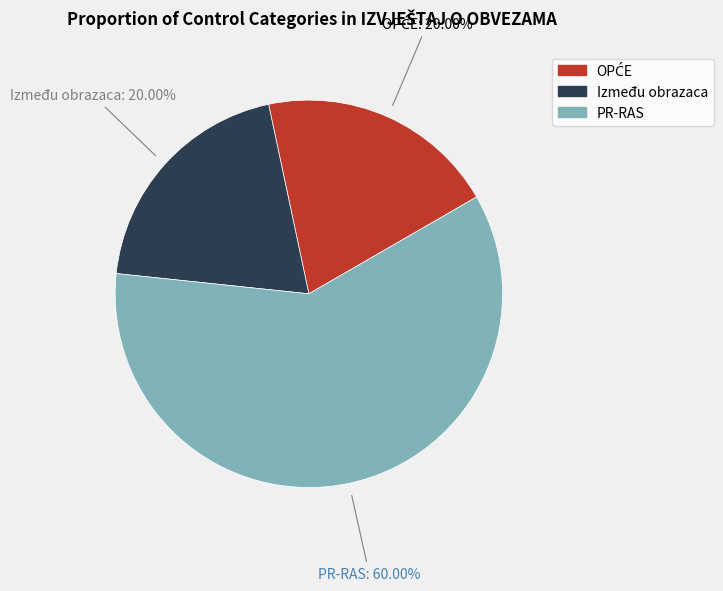

Does Između obrazaca account for over 50% of the chart?

No